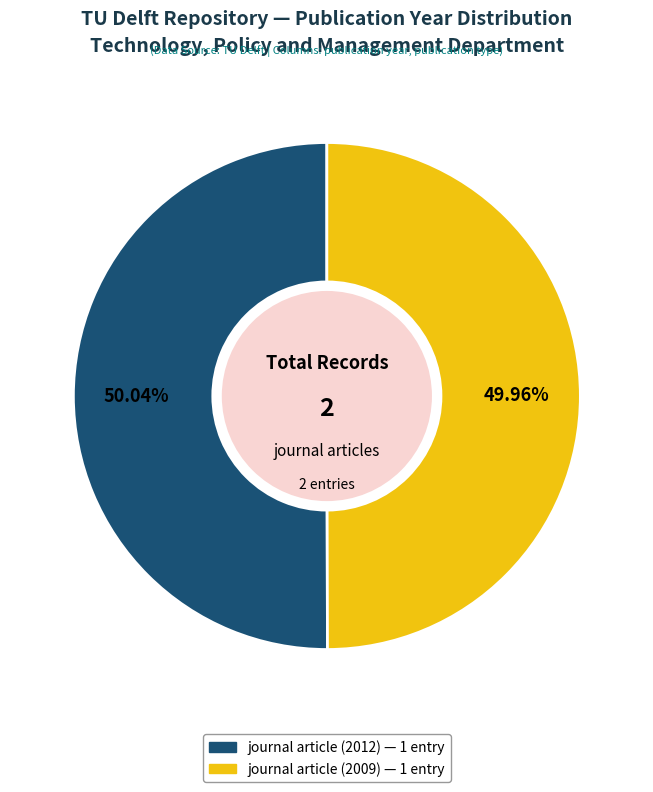

Approximately how many times larger is the value at journal article (2012) compared to journal article (2009)?

1.0